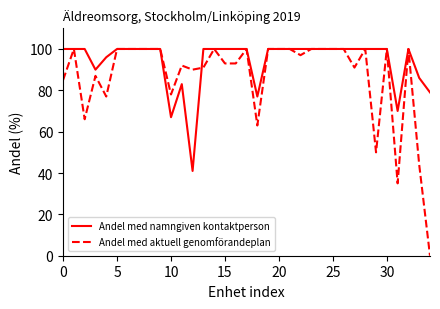

Which series has the widest spread of values?

Andel med aktuell genomförandeplan